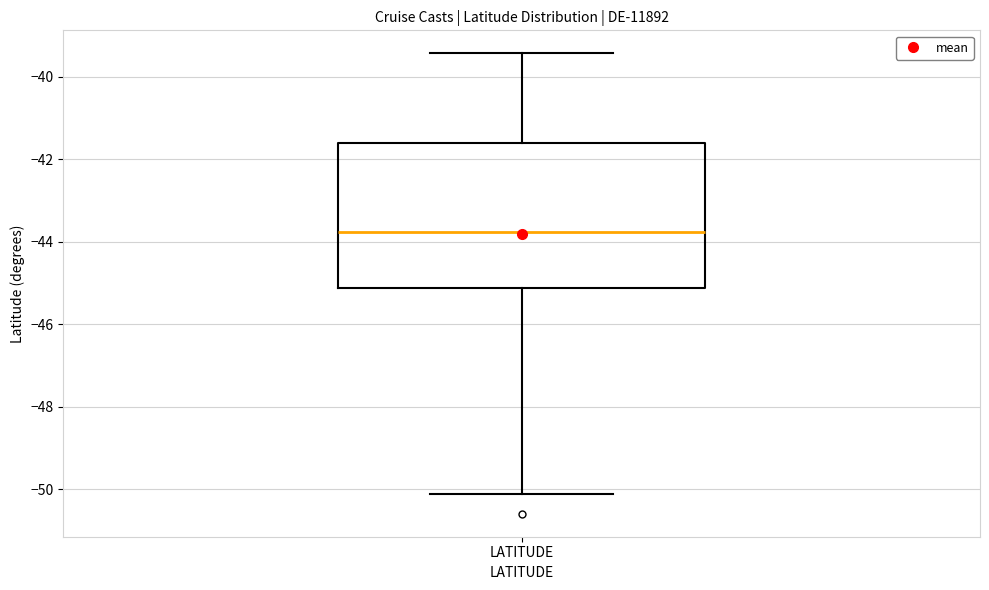

Transcribe this box plot: give where the median line is, the range the box spans, and where the two whiskers end, as read against the y-axis. The values are not printed on the chart, so give them approximately, as read against the axis.

median -43.8, box -45.2 to -41.6, whiskers -50.2 to -39.4